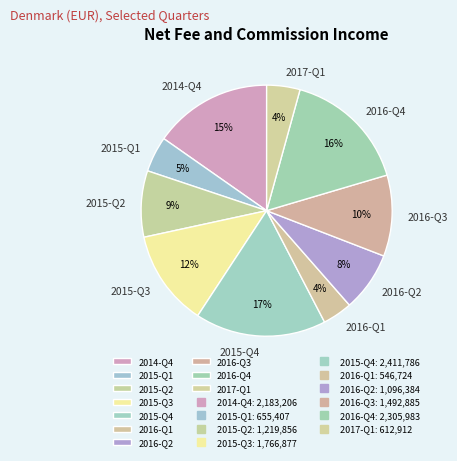

What is the largest slice in the pie chart?

2015-Q4